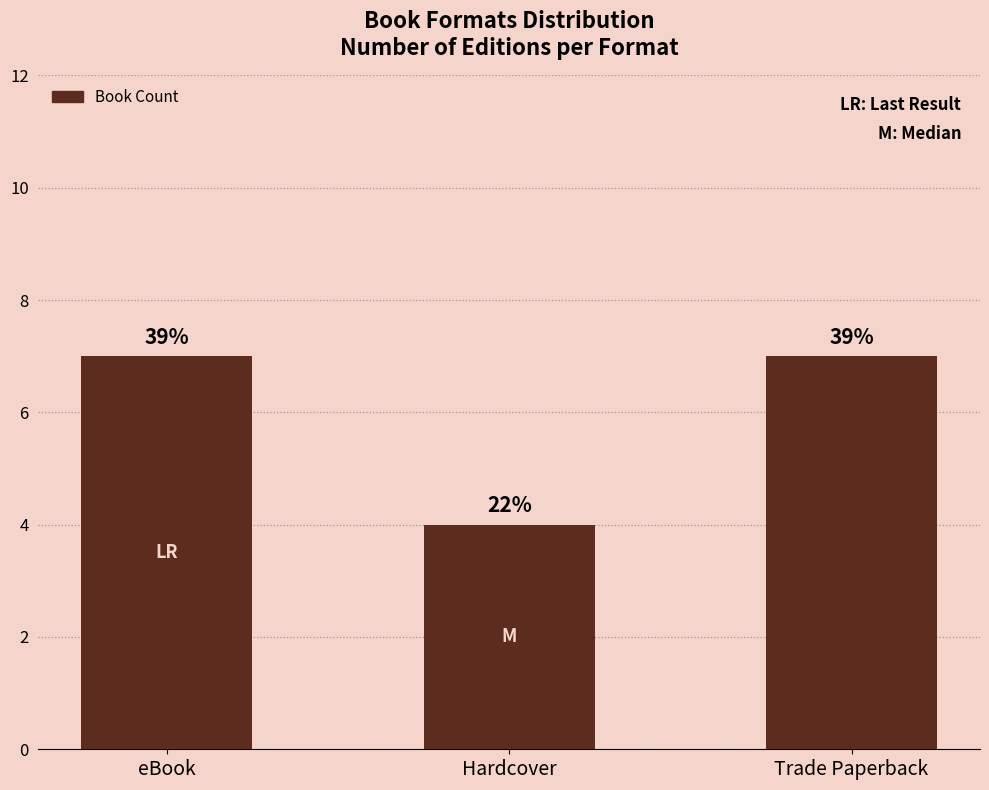

Reading left to right, what are all the values shown in this chart?

7	4	7